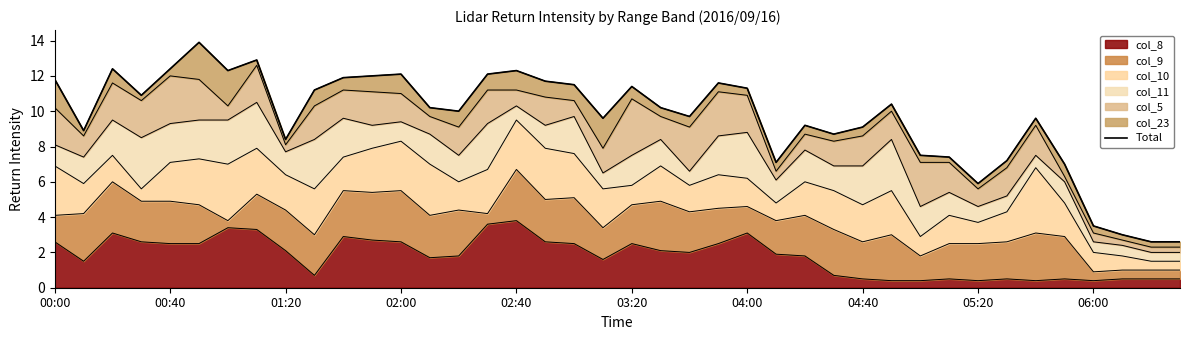

What is the highest value of the col_8 series?

3.8